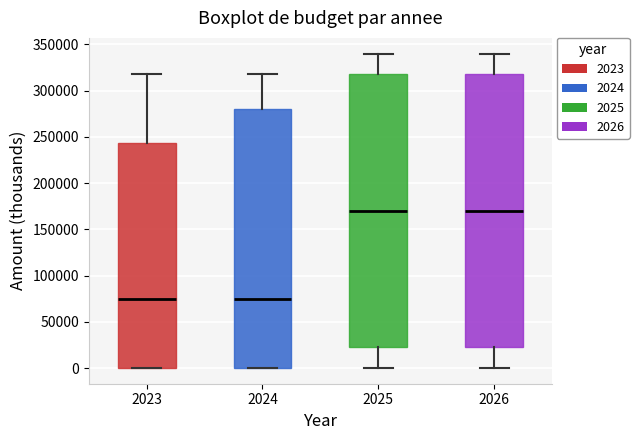

Reading left to right, transcribe this box plot: for each box, give where its median line is, the range the box spans, and where its two whiskers end, as read against the y-axis. The values are not printed on the chart, so give them approximately, as read against the axis.

2023: median 75000, box 0 to 245000, whiskers 0 to 315000
2024: median 75000, box 0 to 280000, whiskers 0 to 315000
2025: median 170000, box 25000 to 320000, whiskers 0 to 340000
2026: median 170000, box 25000 to 320000, whiskers 0 to 340000